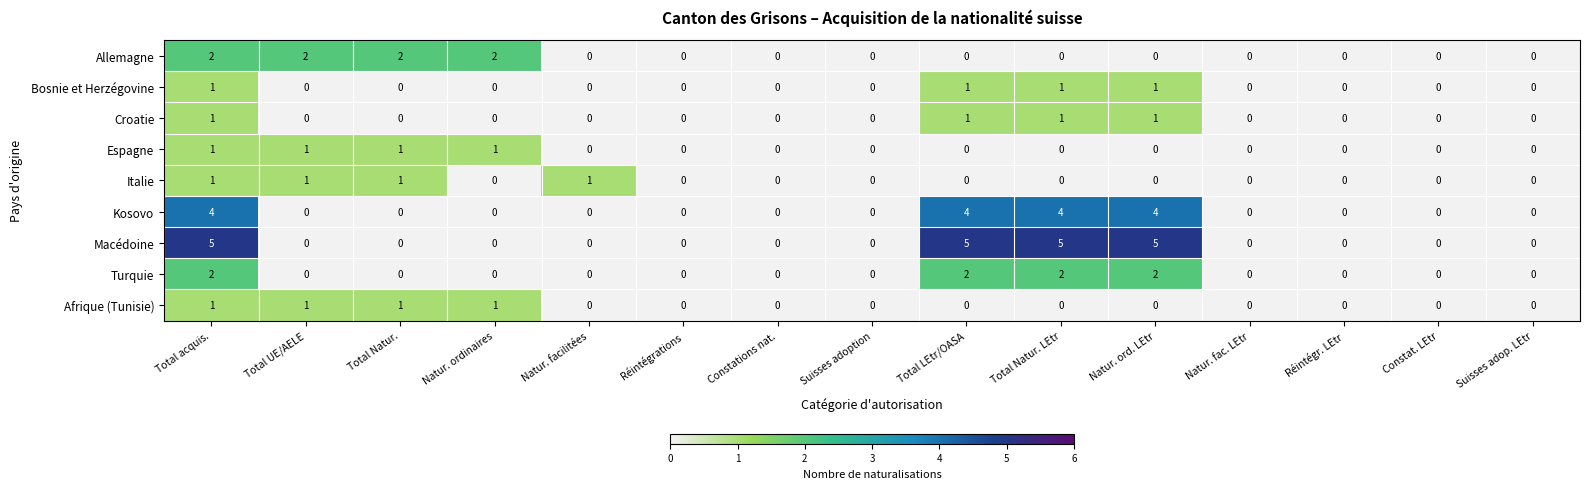

How many Macédoine values are between 0 and 5?

15